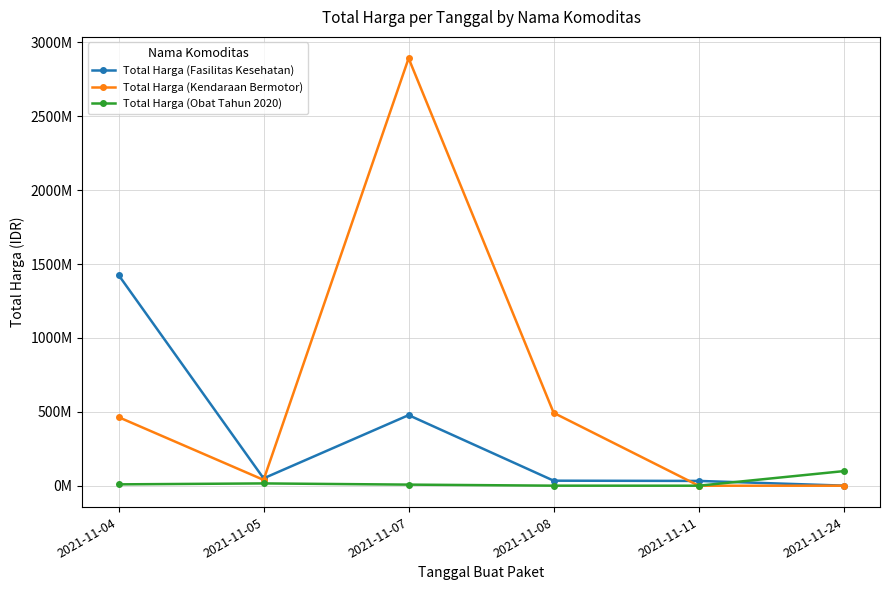

Which label corresponds to the smallest value in the chart?

2021-11-11